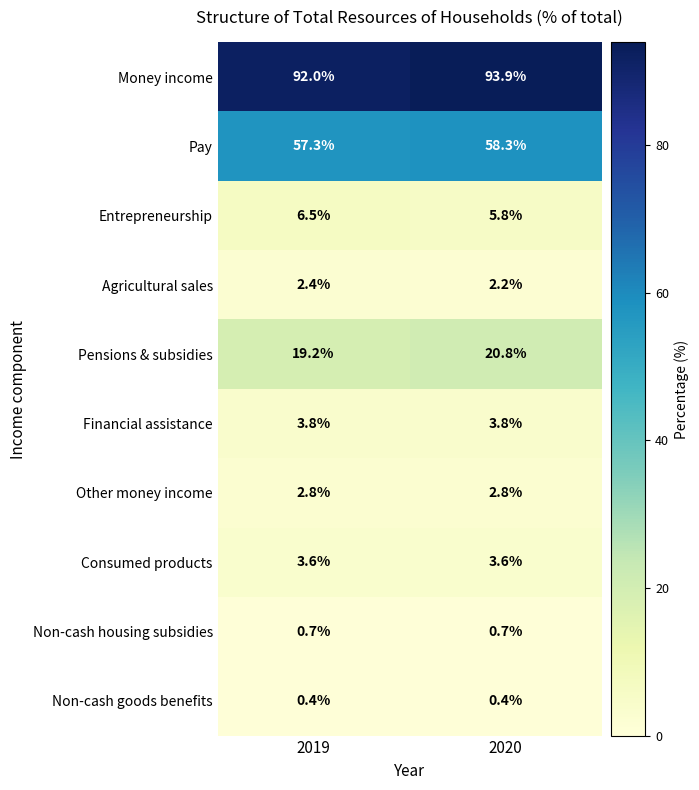

Reading left to right, list all the values displayed in this chart.

Money income: 92.0	93.9
Pay: 57.3	58.3
Entrepreneurship: 6.5	5.8
Agricultural sales: 2.4	2.2
Pensions & subsidies: 19.2	20.8
Financial assistance: 3.8	3.8
Other money income: 2.8	2.8
Consumed products: 3.6	3.6
Non-cash housing subsidies: 0.7	0.7
Non-cash goods benefits: 0.4	0.4